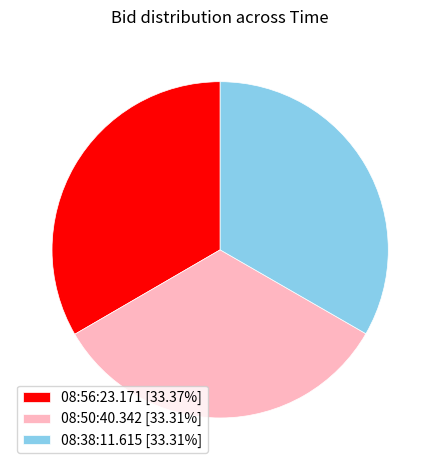

Is 08:56:23.171 the majority of the pie?

No